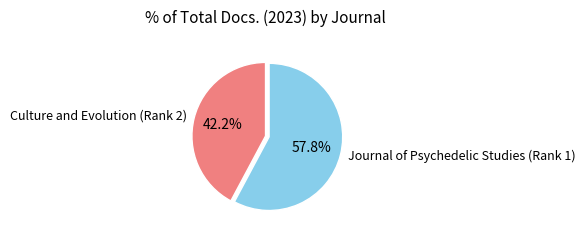

Which slice is the largest?

Journal of Psychedelic Studies (Rank 1)